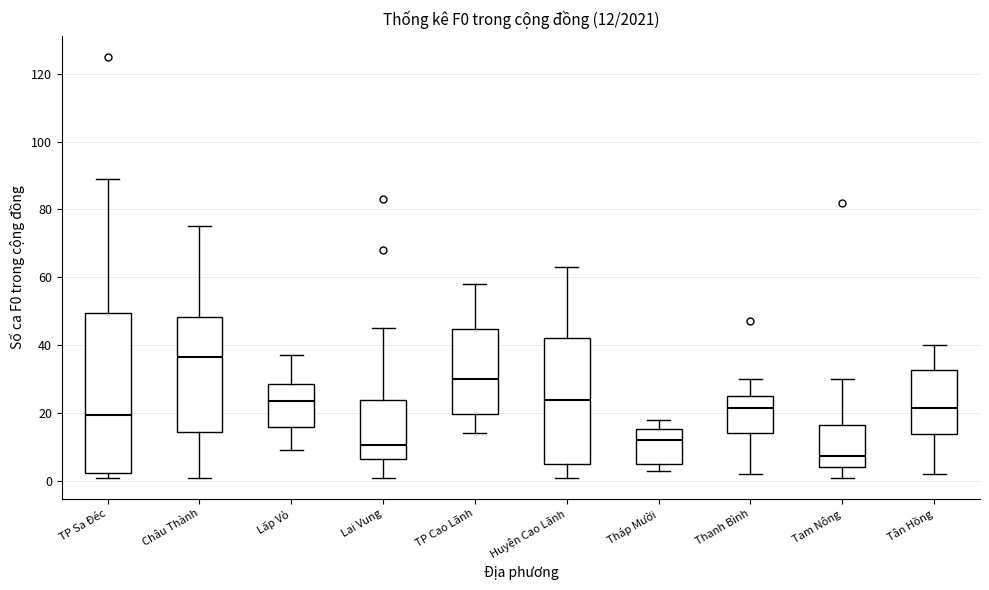

Which box's median line is the highest?

Châu Thành